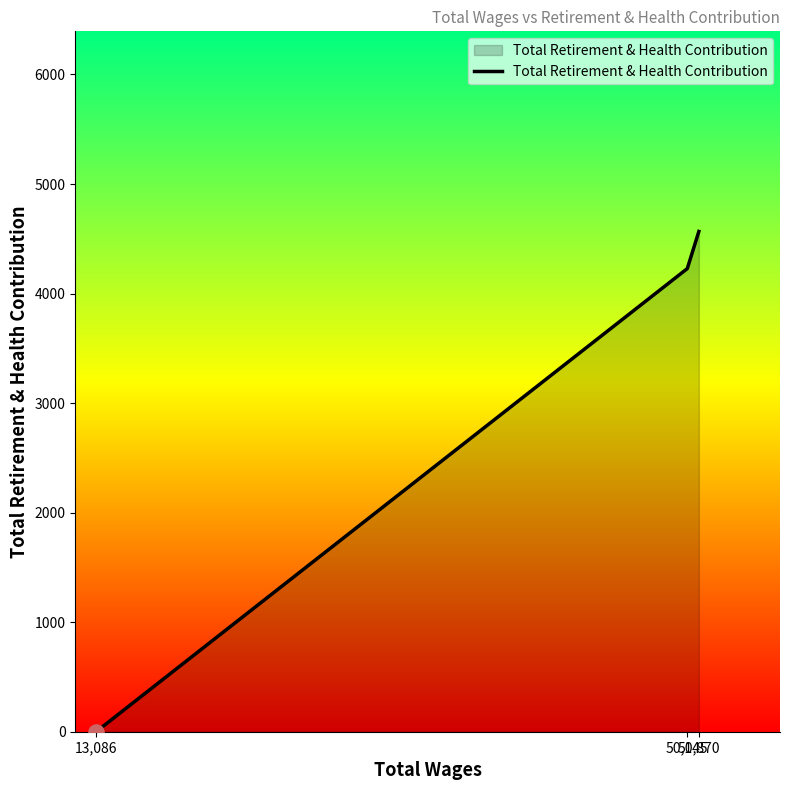

What is the change in value from 13,086 to 50,145?

+4228